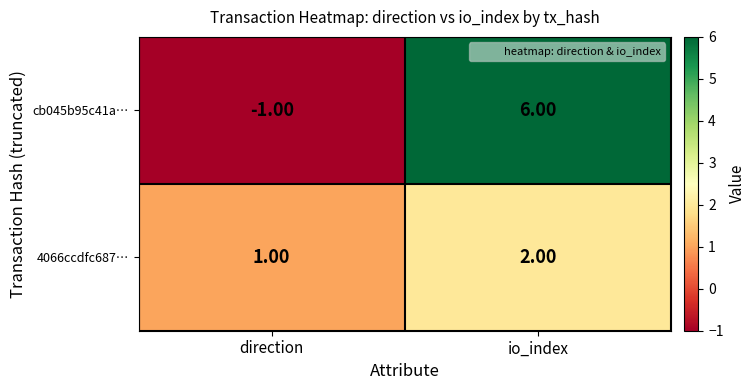

How many data points does each series have?

2